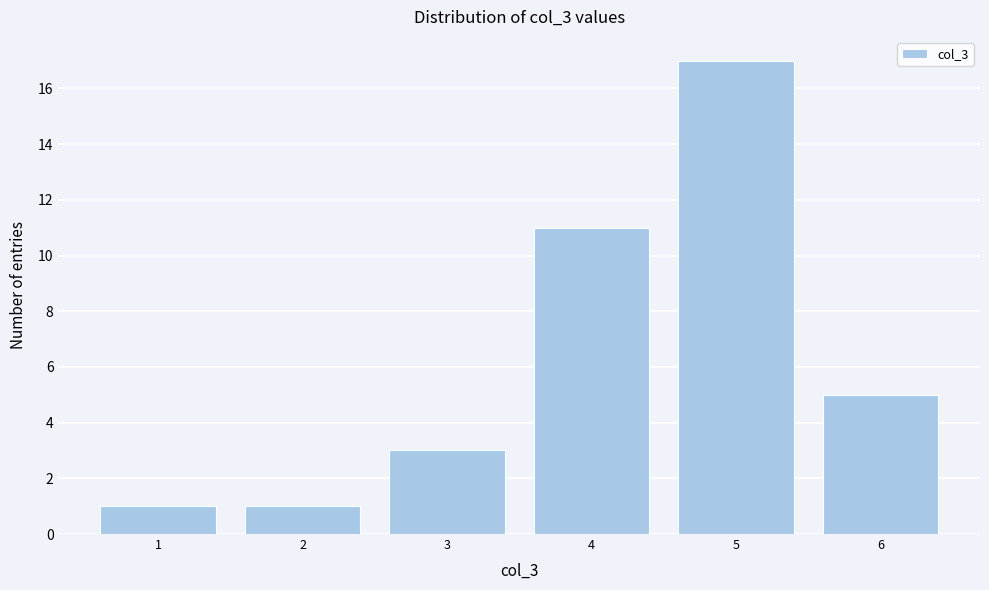

Reading left to right, extract all data points from this chart.

1	1	3	11	17	5